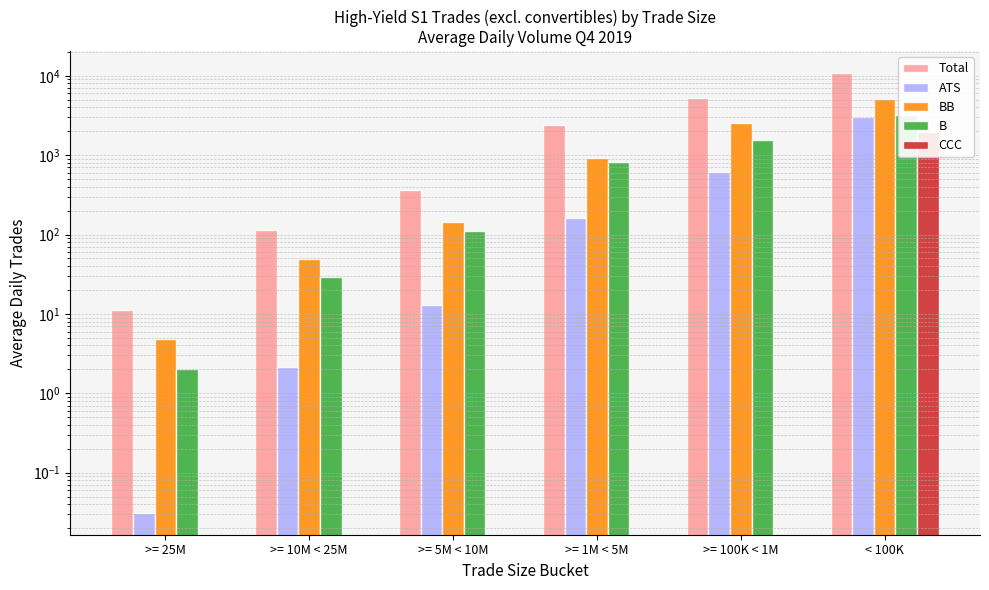

Between >= 5M < 10M and >= 10M < 25M, which is larger?

>= 5M < 10M